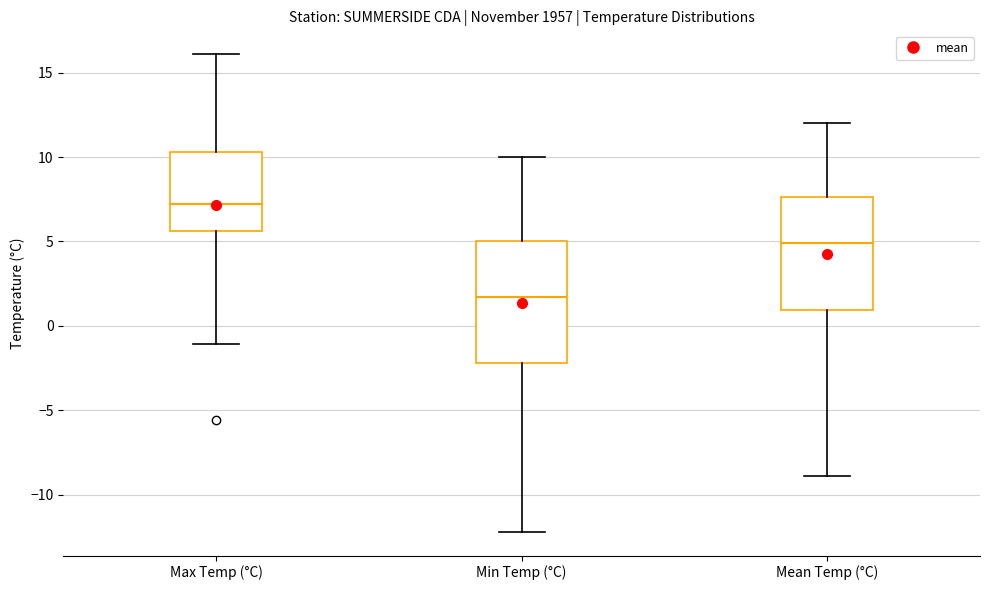

Comparing the boxes themselves (not the whiskers), which one is the tallest?

Min Temp (°C)